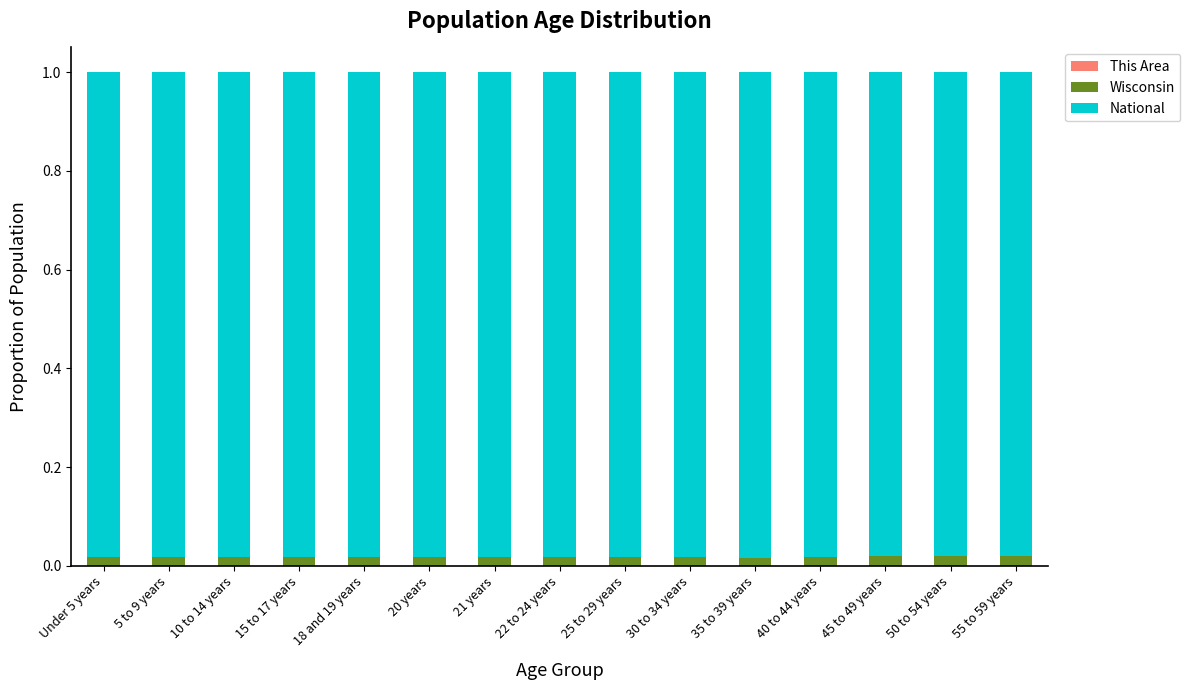

Does the chart contain stacked bars?

Yes